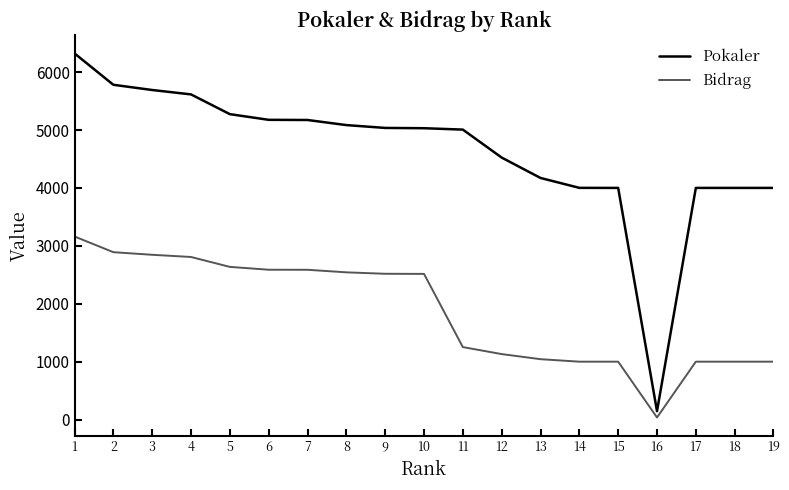

What value does the Pokaler series have at 7, to the nearest 10?

5170